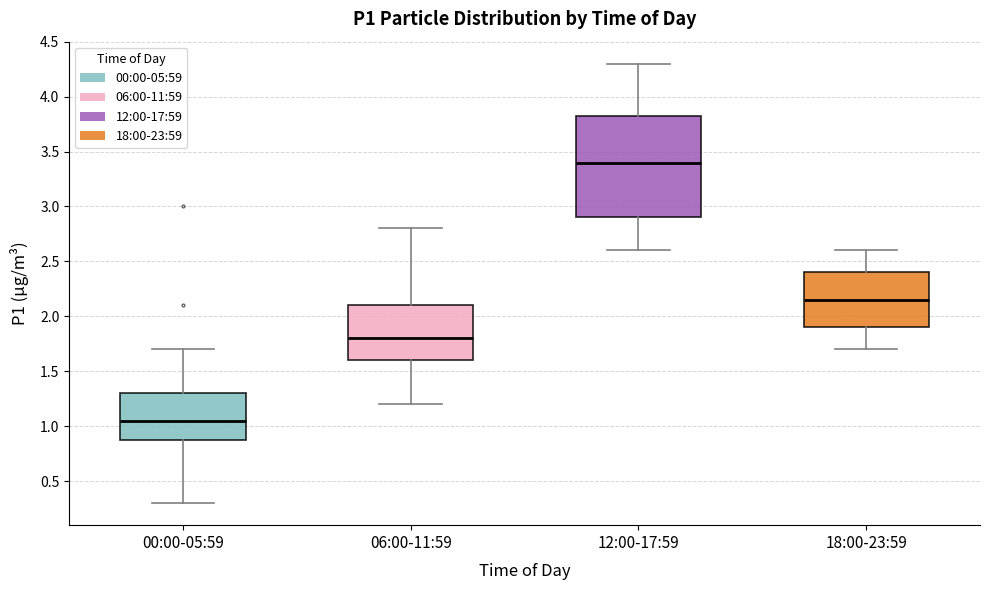

Reading left to right, transcribe this box plot: for each box, give where its median line is, the range the box spans, and where its two whiskers end, as read against the y-axis. The values are not printed on the chart, so give them approximately, as read against the axis.

00:00-05:59: median 1.05, box 0.90 to 1.30, whiskers 0.30 to 1.70
06:00-11:59: median 1.80, box 1.60 to 2.10, whiskers 1.20 to 2.80
12:00-17:59: median 3.40, box 2.90 to 3.85, whiskers 2.60 to 4.30
18:00-23:59: median 2.15, box 1.90 to 2.40, whiskers 1.70 to 2.60